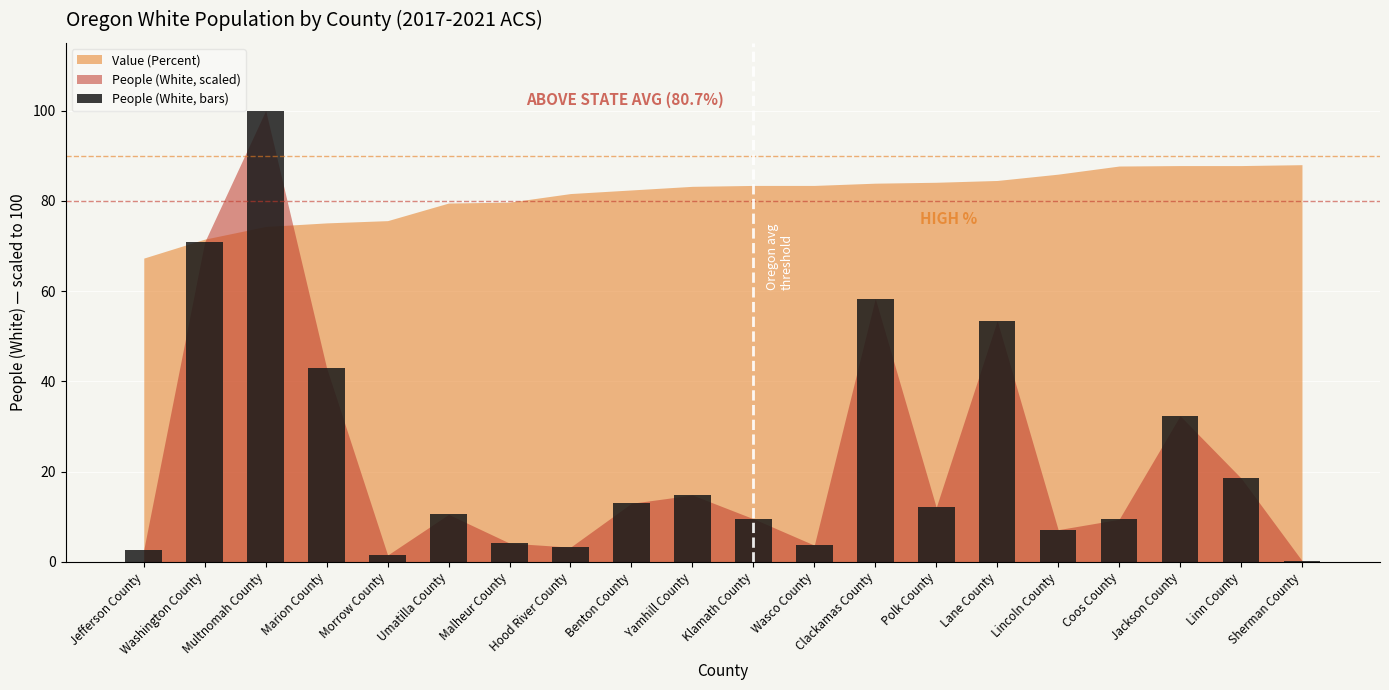

Count the number of data series in this chart.

1